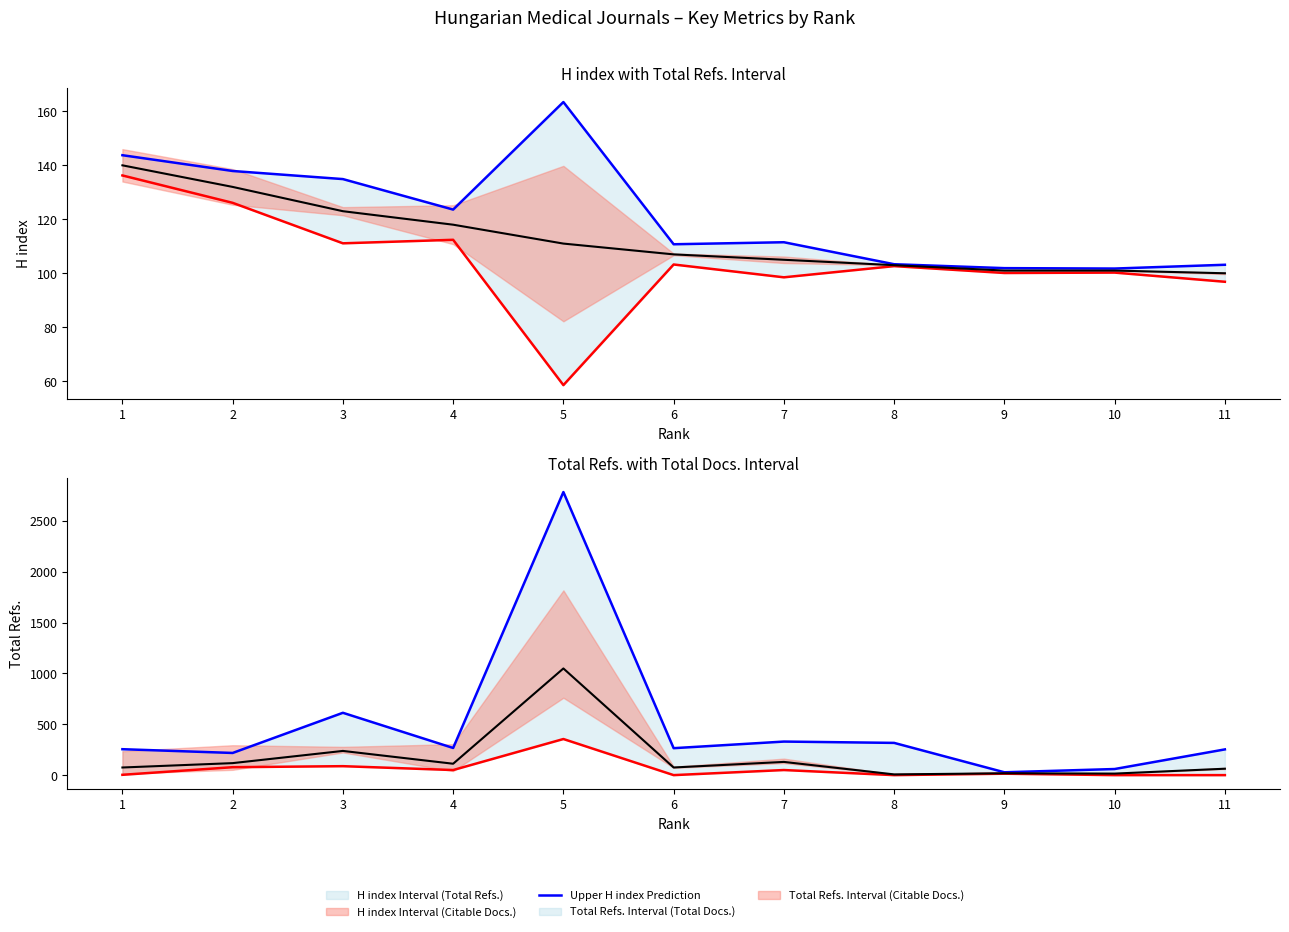

How many data points does each series have?

11